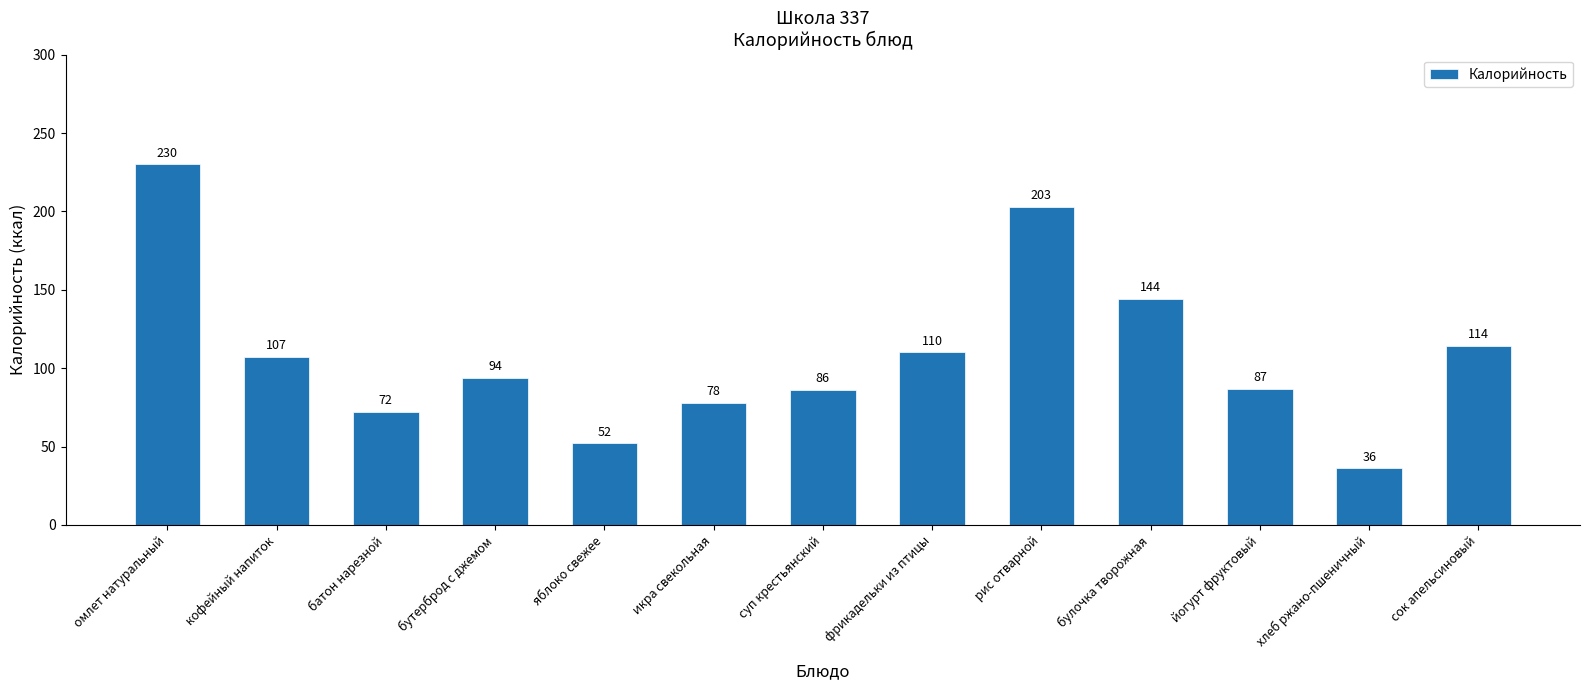

How many series are shown in this chart?

1